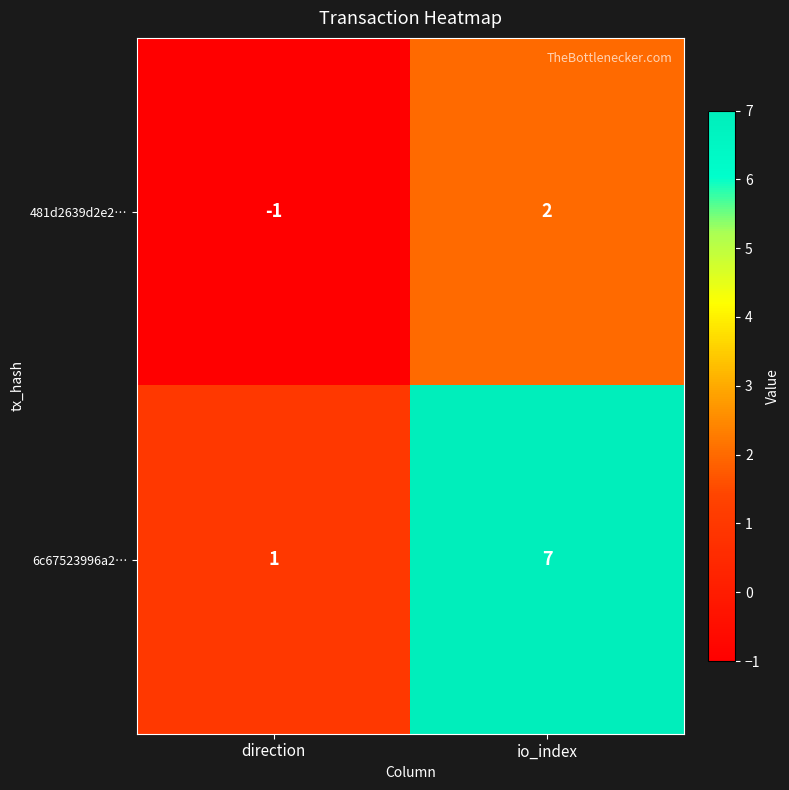

Reading left to right, what are all the values shown in this chart?

481d2639d2e2…: -1	2
6c67523996a2…: 1	7